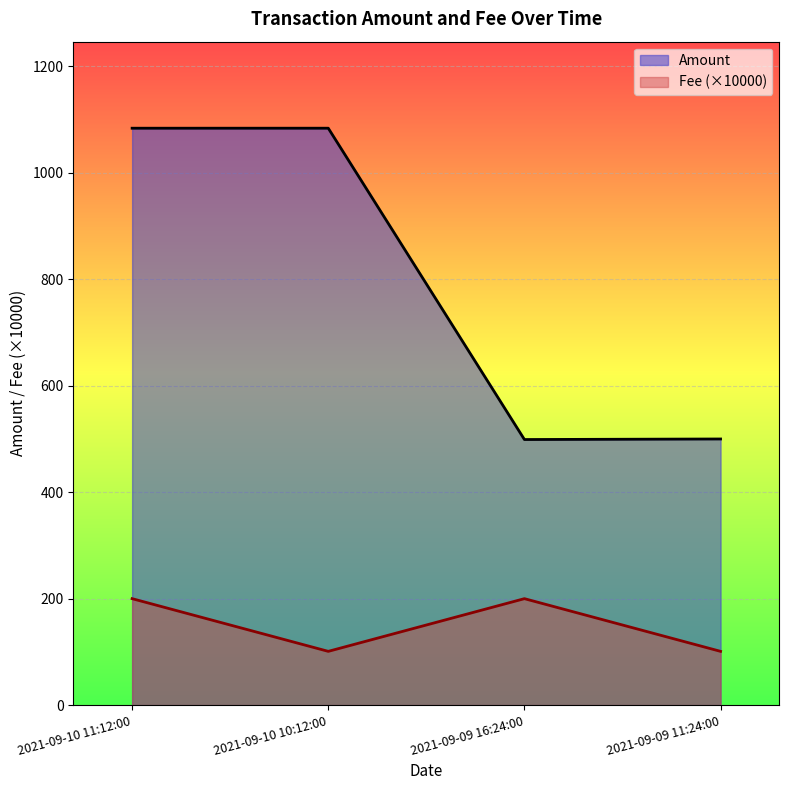

What are all the series names shown in the legend?

Amount, Fee (×10000)